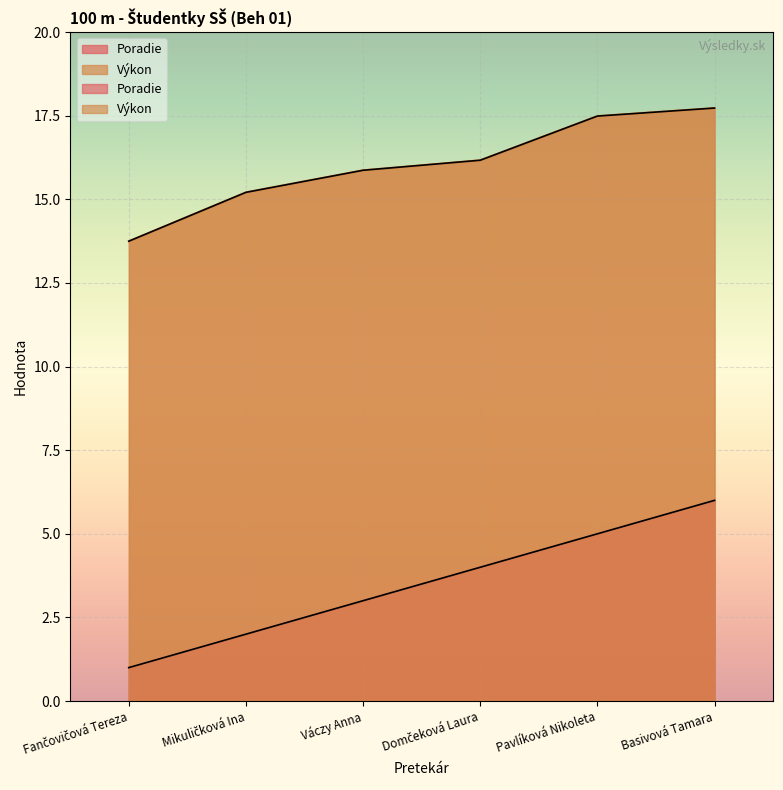

Count the number of categories in the chart.

6